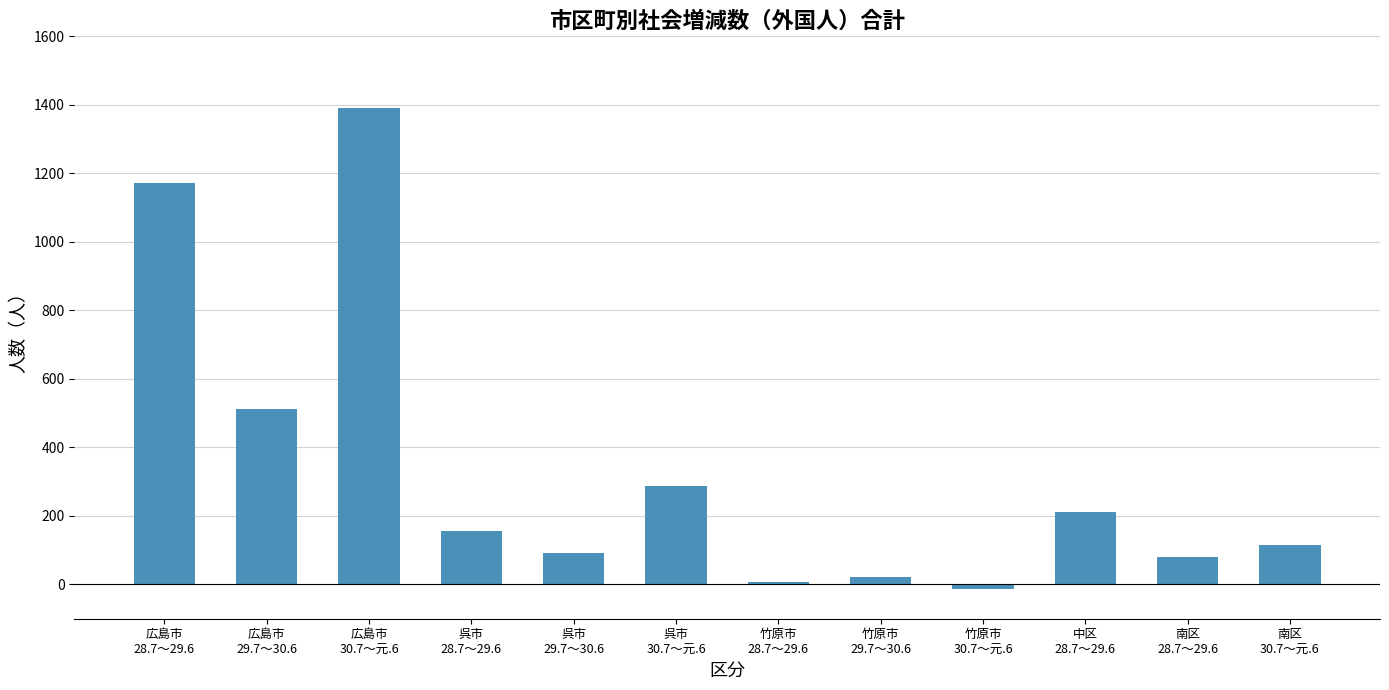

What is the change in value from 竹原市
28.7～29.6 to 南区
28.7～29.6?

+73